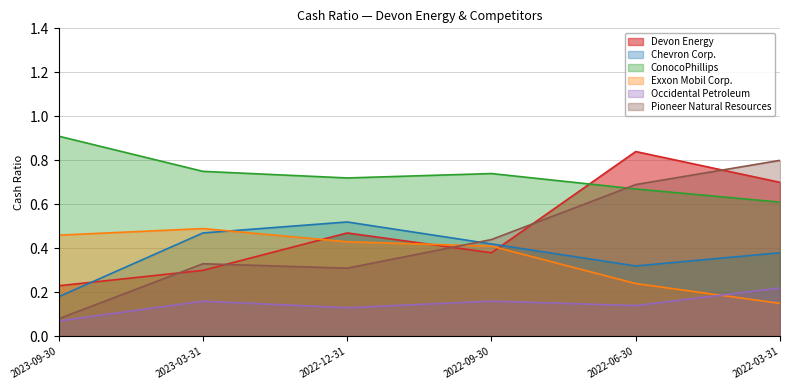

Reading right to left, list all the values displayed in this chart.

Devon Energy: 2022-03-31=0.7	2022-06-30=0.8	2022-09-30=0.4	2022-12-31=0.5	2023-03-31=0.3	2023-09-30=0.2
Chevron Corp.: 2022-03-31=0.4	2022-06-30=0.3	2022-09-30=0.4	2022-12-31=0.5	2023-03-31=0.5	2023-09-30=0.2
ConocoPhillips: 2022-03-31=0.6	2022-06-30=0.7	2022-09-30=0.7	2022-12-31=0.7	2023-03-31=0.8	2023-09-30=0.9
Exxon Mobil Corp.: 2022-03-31=0.1	2022-06-30=0.2	2022-09-30=0.4	2022-12-31=0.4	2023-03-31=0.5	2023-09-30=0.5
Occidental Petroleum: 2022-03-31=0.2	2022-06-30=0.1	2022-09-30=0.2	2022-12-31=0.1	2023-03-31=0.2	2023-09-30=0.1
Pioneer Natural Resources: 2022-03-31=0.8	2022-06-30=0.7	2022-09-30=0.4	2022-12-31=0.3	2023-03-31=0.3	2023-09-30=0.1